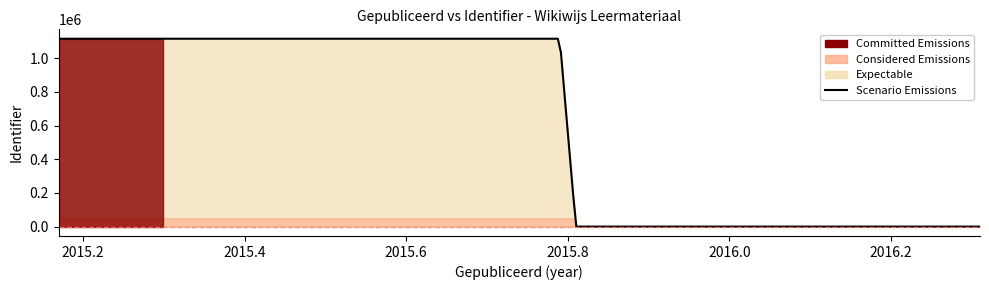

Is it true that the value at 2015-10-15 is 1116211?

True